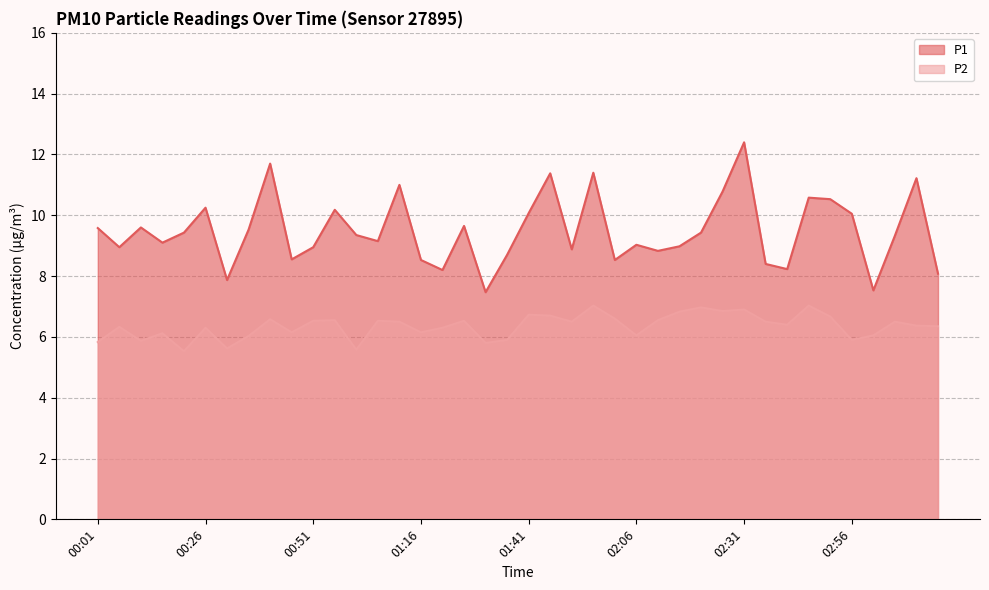

Reading left to right, what are all the values shown in this chart?

P1: 9.6	8.9	9.6	9.1	9.4	10.2	7.9	9.5	11.7	8.6	8.9	10.2	9.3	9.2	11.0	8.5	8.2	9.7	7.5	8.7	10.1	11.4	8.9	11.4	8.5	9.0	8.8	9.0	9.4	10.8	12.4	8.4	8.2	10.6	10.5	10.1	7.5	9.3	11.2	8.1
P2: 5.8	6.3	5.9	6.1	5.5	6.3	5.6	6.0	6.6	6.2	6.5	6.5	5.6	6.5	6.5	6.2	6.3	6.5	5.8	5.9	6.7	6.7	6.5	7.0	6.6	6.0	6.5	6.8	7.0	6.8	6.9	6.5	6.4	7.0	6.7	5.9	6.0	6.5	6.4	6.3